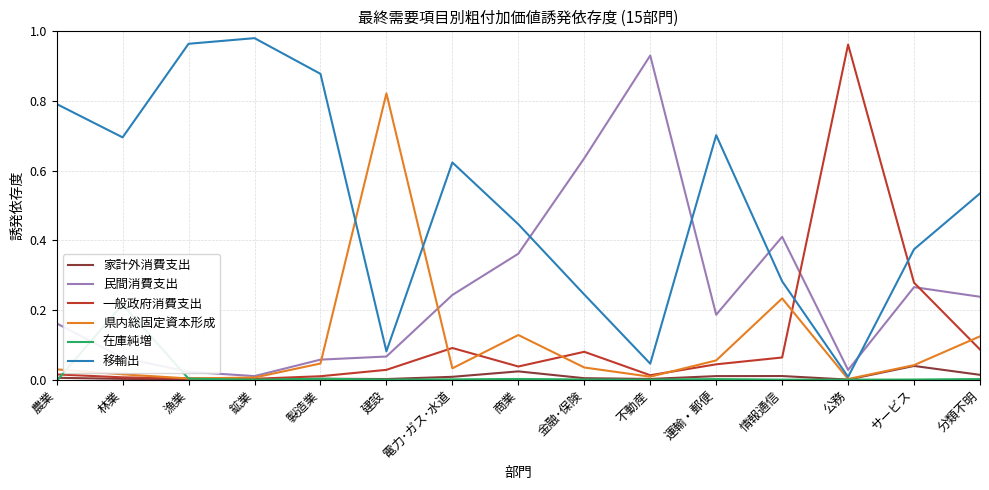

The value of 移輸出 at 運輸・郵便 is 0.7. True or false?

True